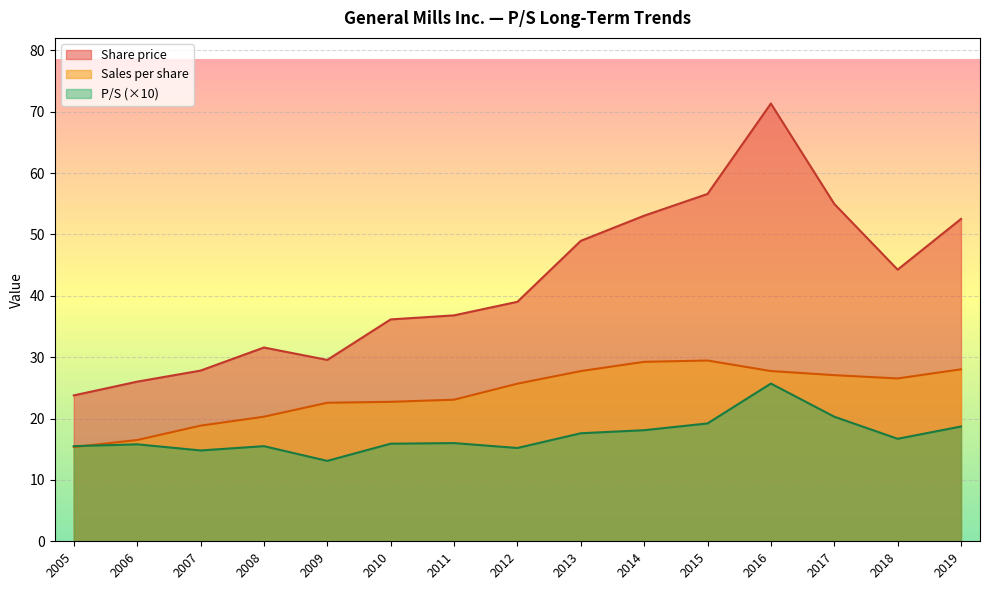

Rank the series at 2018 from highest to lowest value.

Share price, Sales per share, P/S (×10)